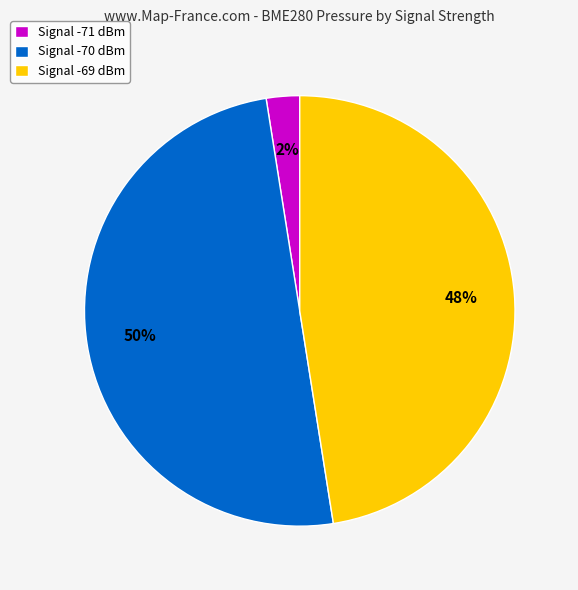

Is Signal -71 dBm the majority of the pie?

No